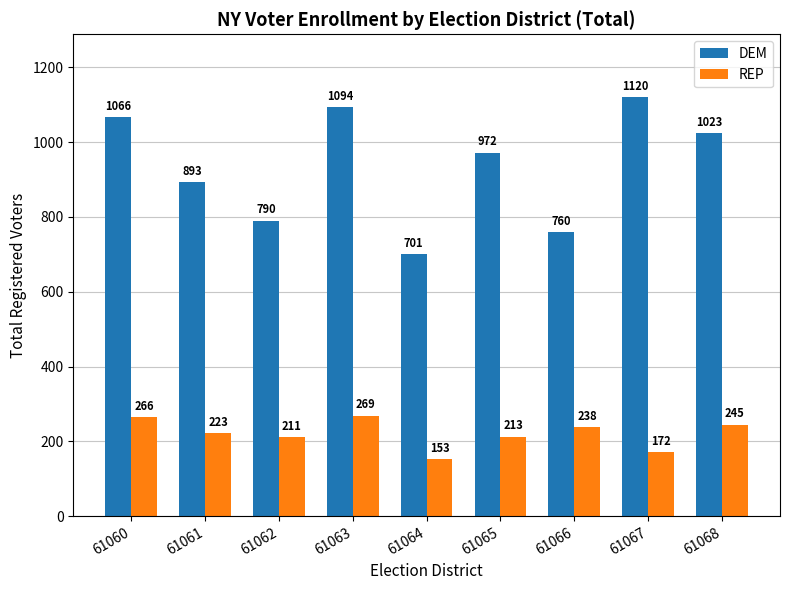

What value does the DEM series have at 61060, to the nearest 10?

1070